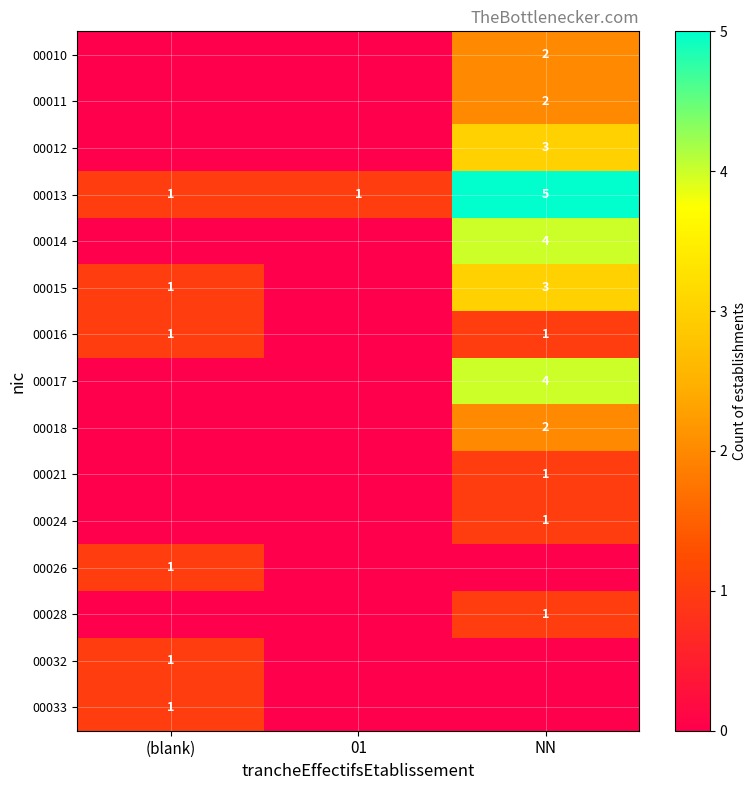

What is the sum of all 00013 values?

7